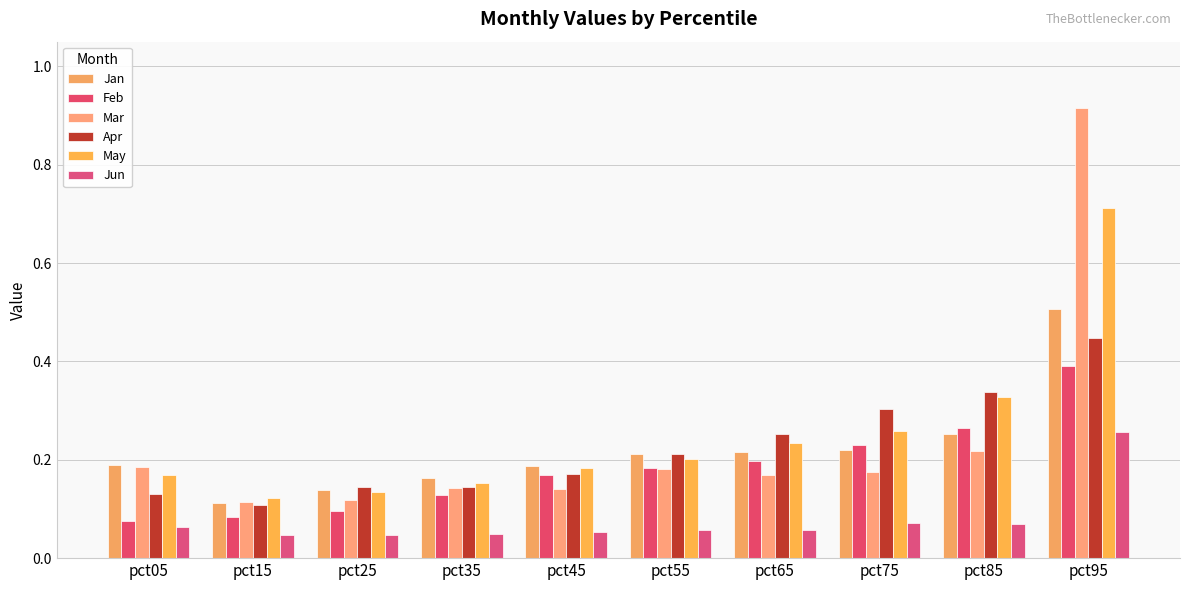

What is the difference between the maximum and minimum values in the Jan series?

0.4